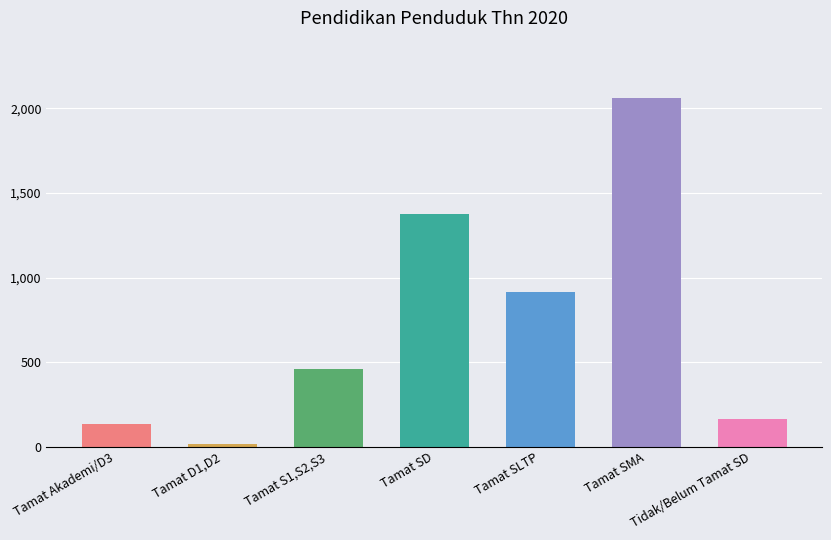

Where is the data nearest to the value 1038?

Tamat SLTP